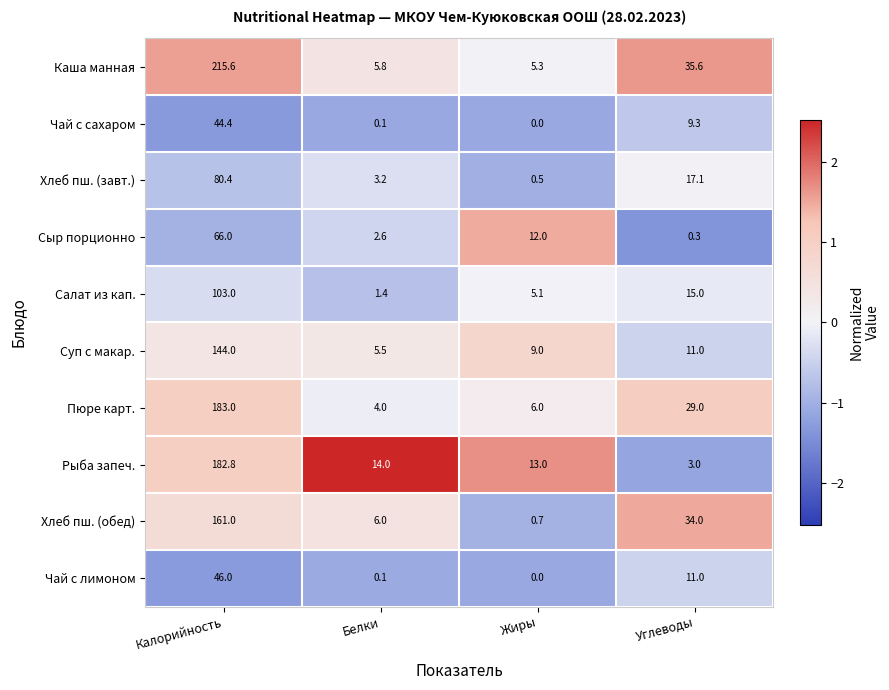

Which series has the largest total across all categories?

Каша манная